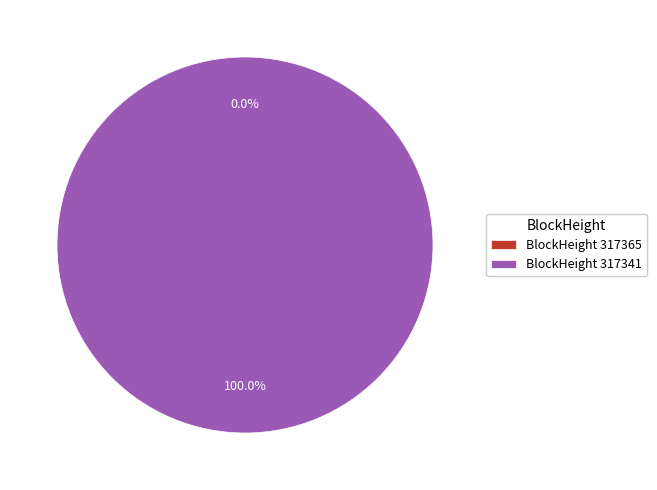

To the nearest percent, what percentage of the pie is 317341?

100%